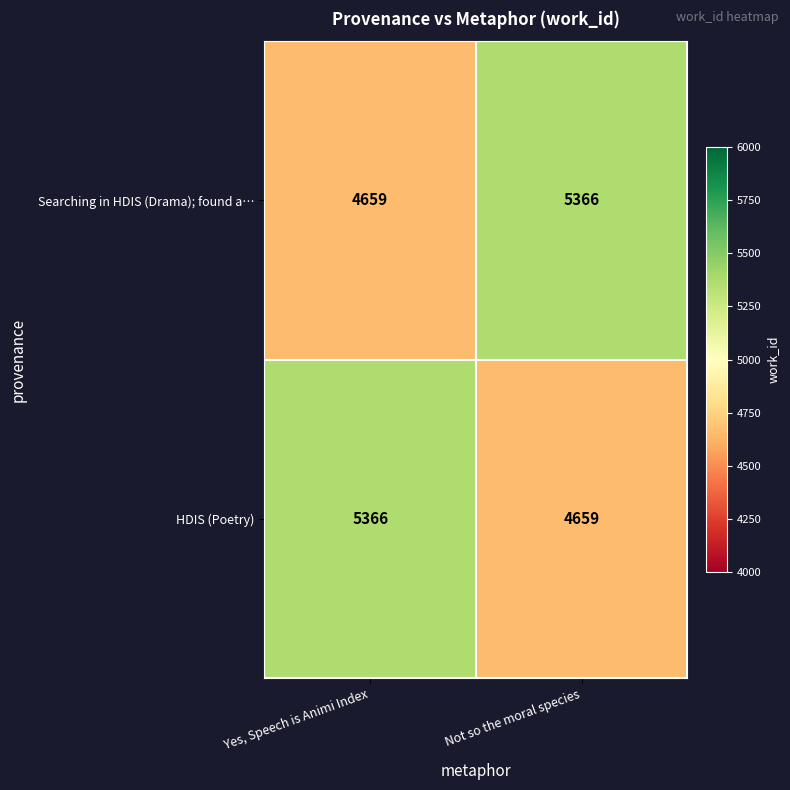

What is the spread (max minus min) of values at Yes, Speech is Animi Index?

707